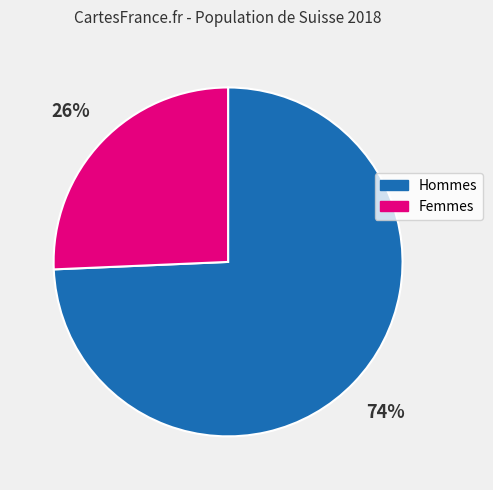

Is there a majority slice in this chart?

Yes